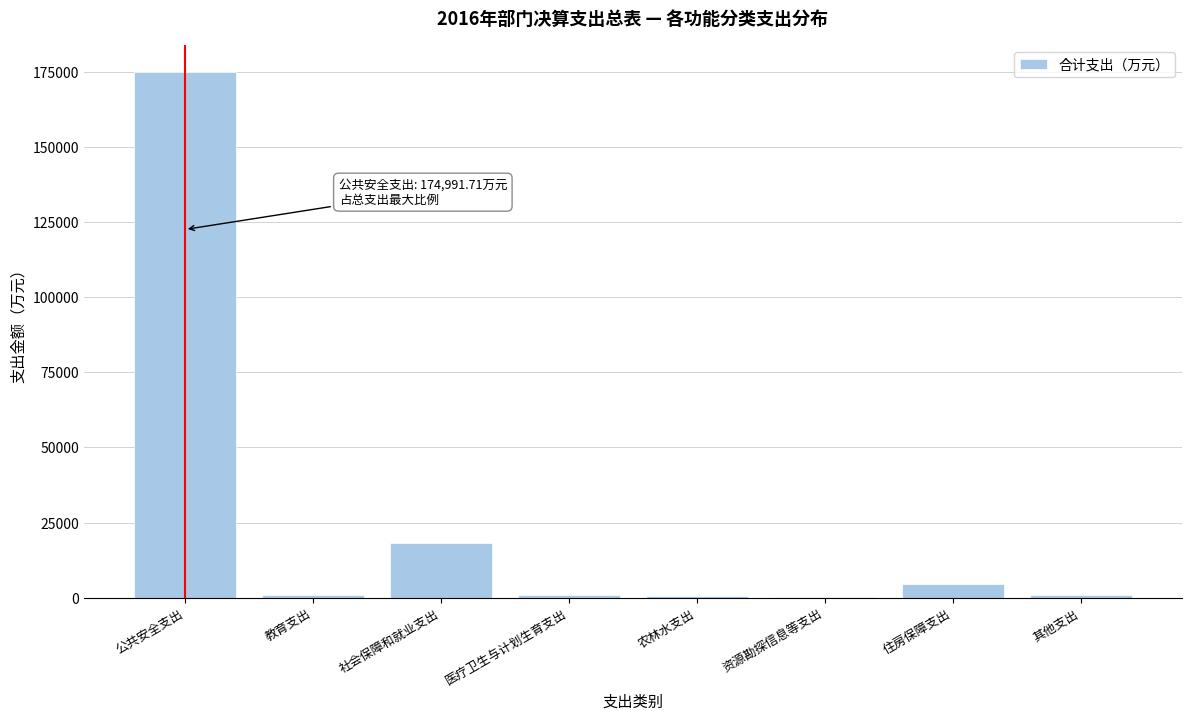

Is it true that the value at 社会保障和就业支出 is 18239.3?

True